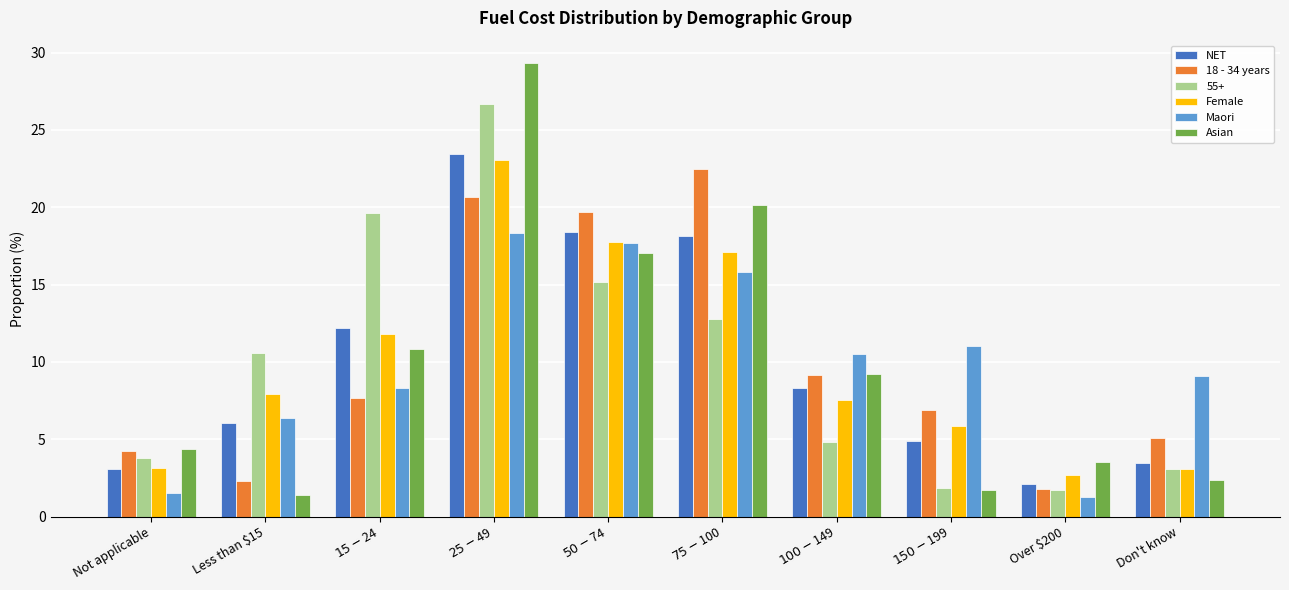

What is the label of the 3rd bar from the right?

$150-$199